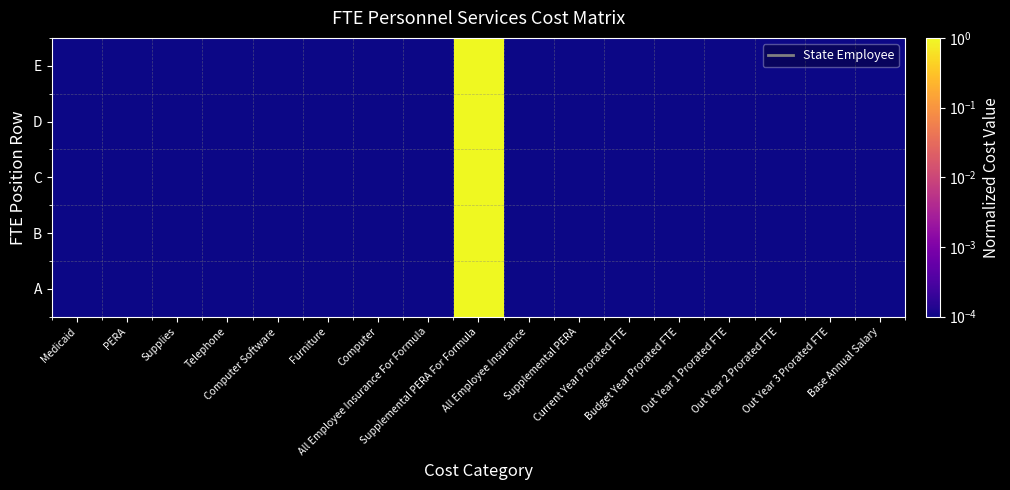

At Telephone, list the series in order from smallest to largest.

A, B, C, D, E